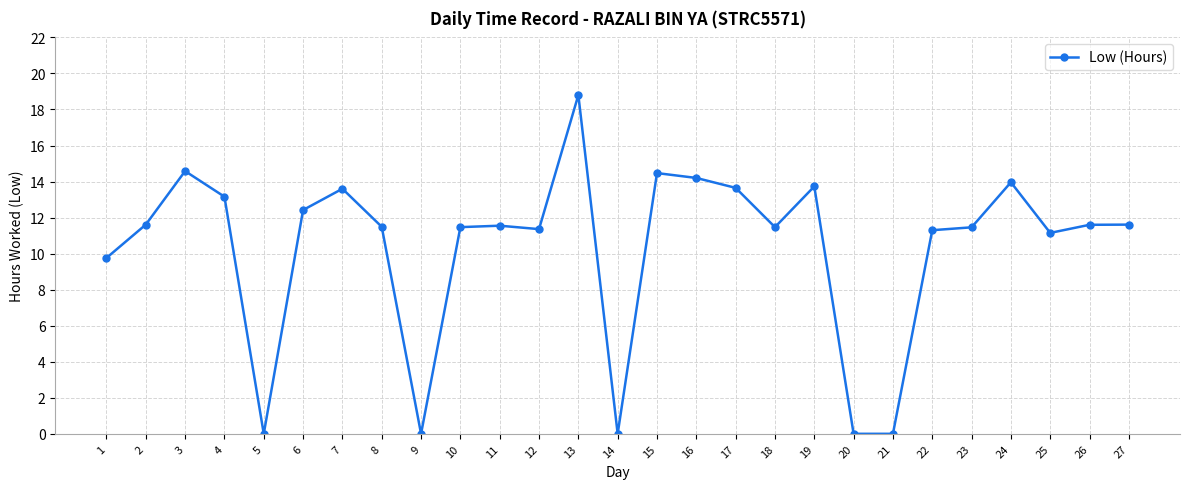

Does the chart have visible grid lines?

Yes